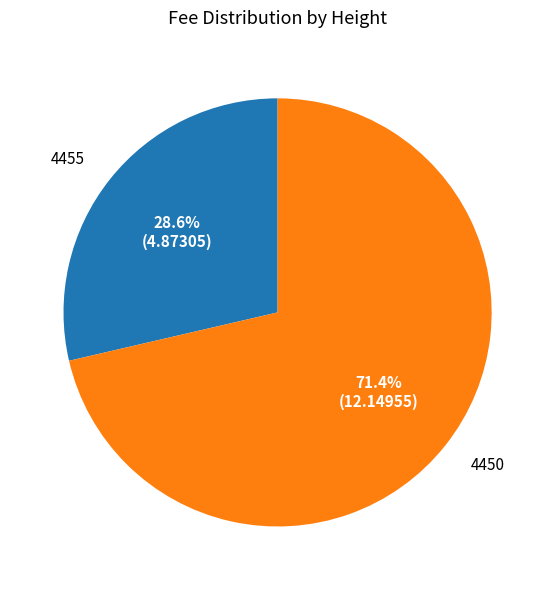

Is there any slice that represents more than half of the pie?

Yes